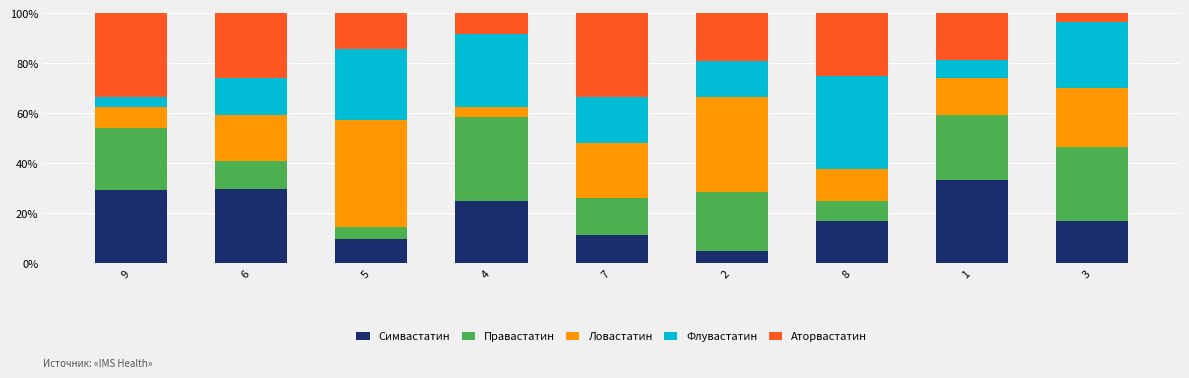

What is the maximum value for Симвастатин?

33.3